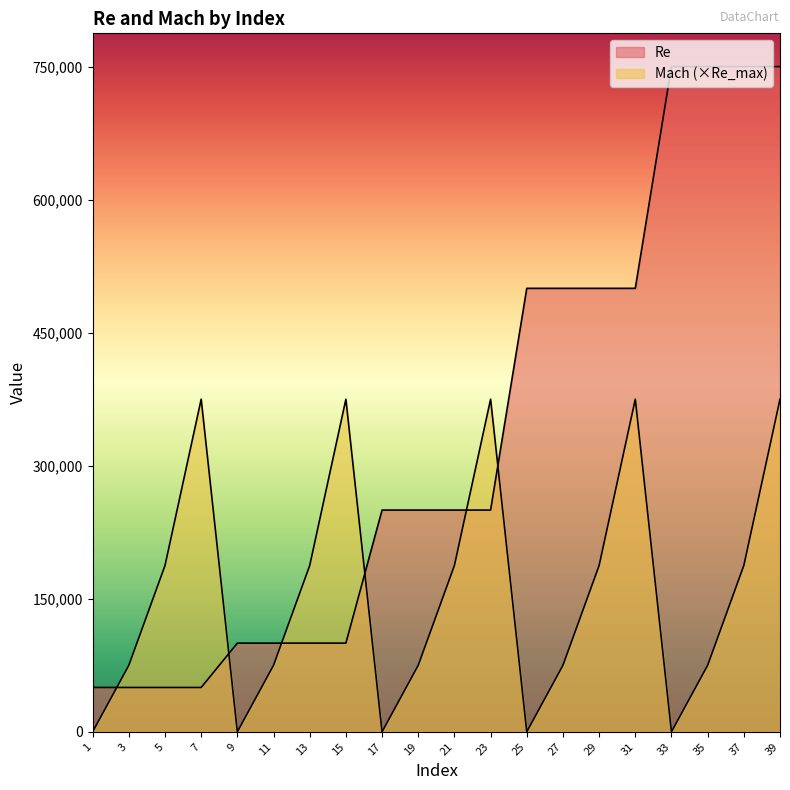

What are all the series names shown in the legend?

Re, Mach